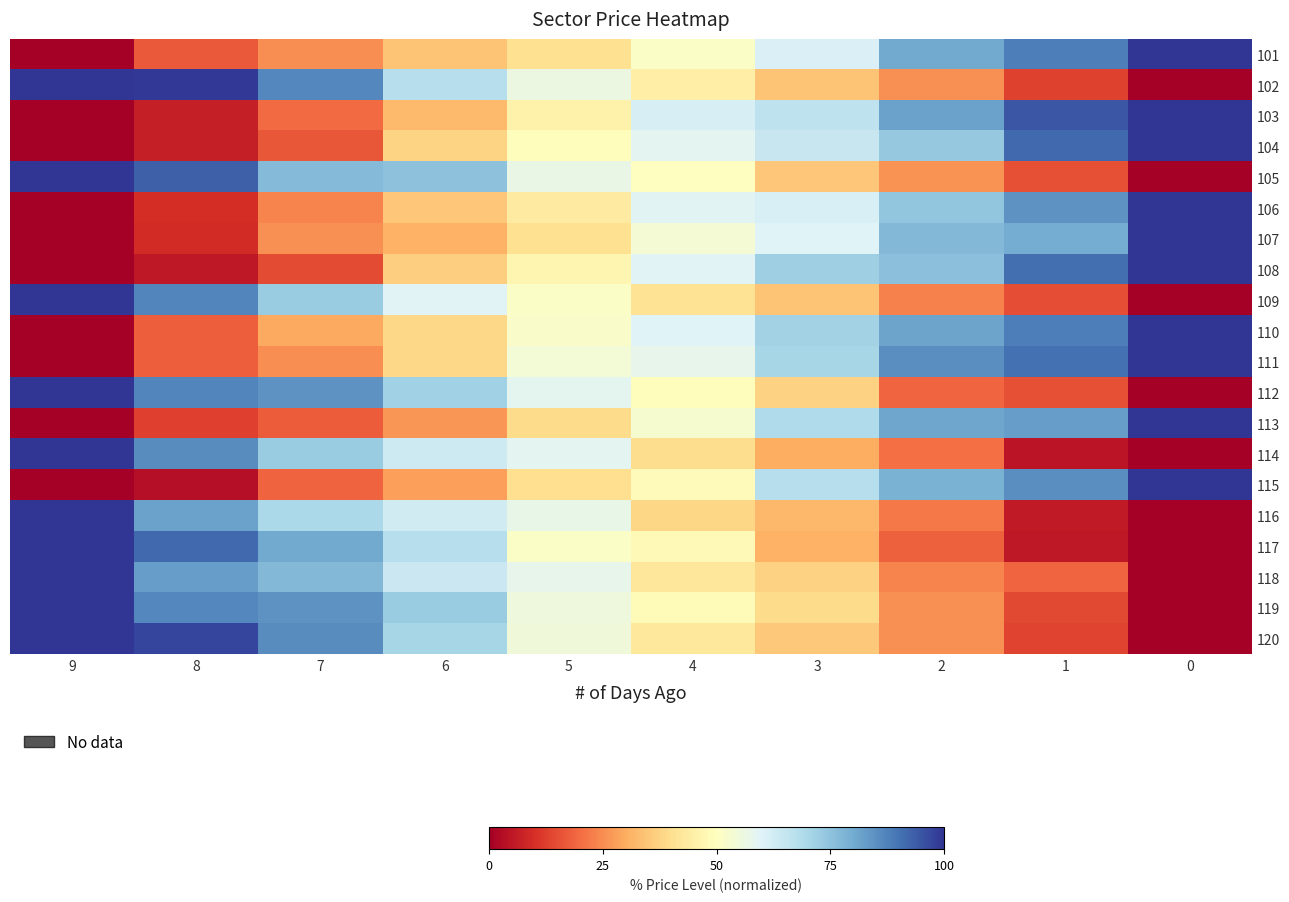

How many categories are shown in the chart?

10